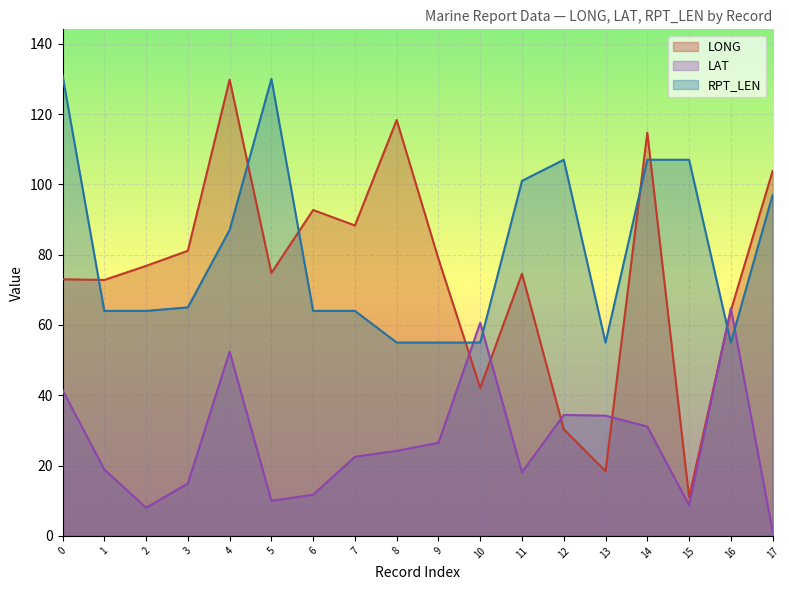

Reading right to left, what are all the values shown in this chart?

LONG: 17=103.8	16=64.1	15=11.0	14=114.7	13=18.4	12=30.3	11=74.6	10=42.1	9=78.8	8=118.3	7=88.3	6=92.7	5=74.8	4=129.8	3=81.1	2=76.8	1=72.8	0=73.0
LAT: 17=1.2	16=64.8	15=8.7	14=31.1	13=34.2	12=34.4	11=18.1	10=60.6	9=26.5	8=24.2	7=22.5	6=11.7	5=10.0	4=52.4	3=14.9	2=8.0	1=18.9	0=41.5
RPT_LEN: 17=97.0	16=55.0	15=107.0	14=107.0	13=55.0	12=107.0	11=101.0	10=55.0	9=55.0	8=55.0	7=64.0	6=64.0	5=130.0	4=87.0	3=65.0	2=64.0	1=64.0	0=131.0